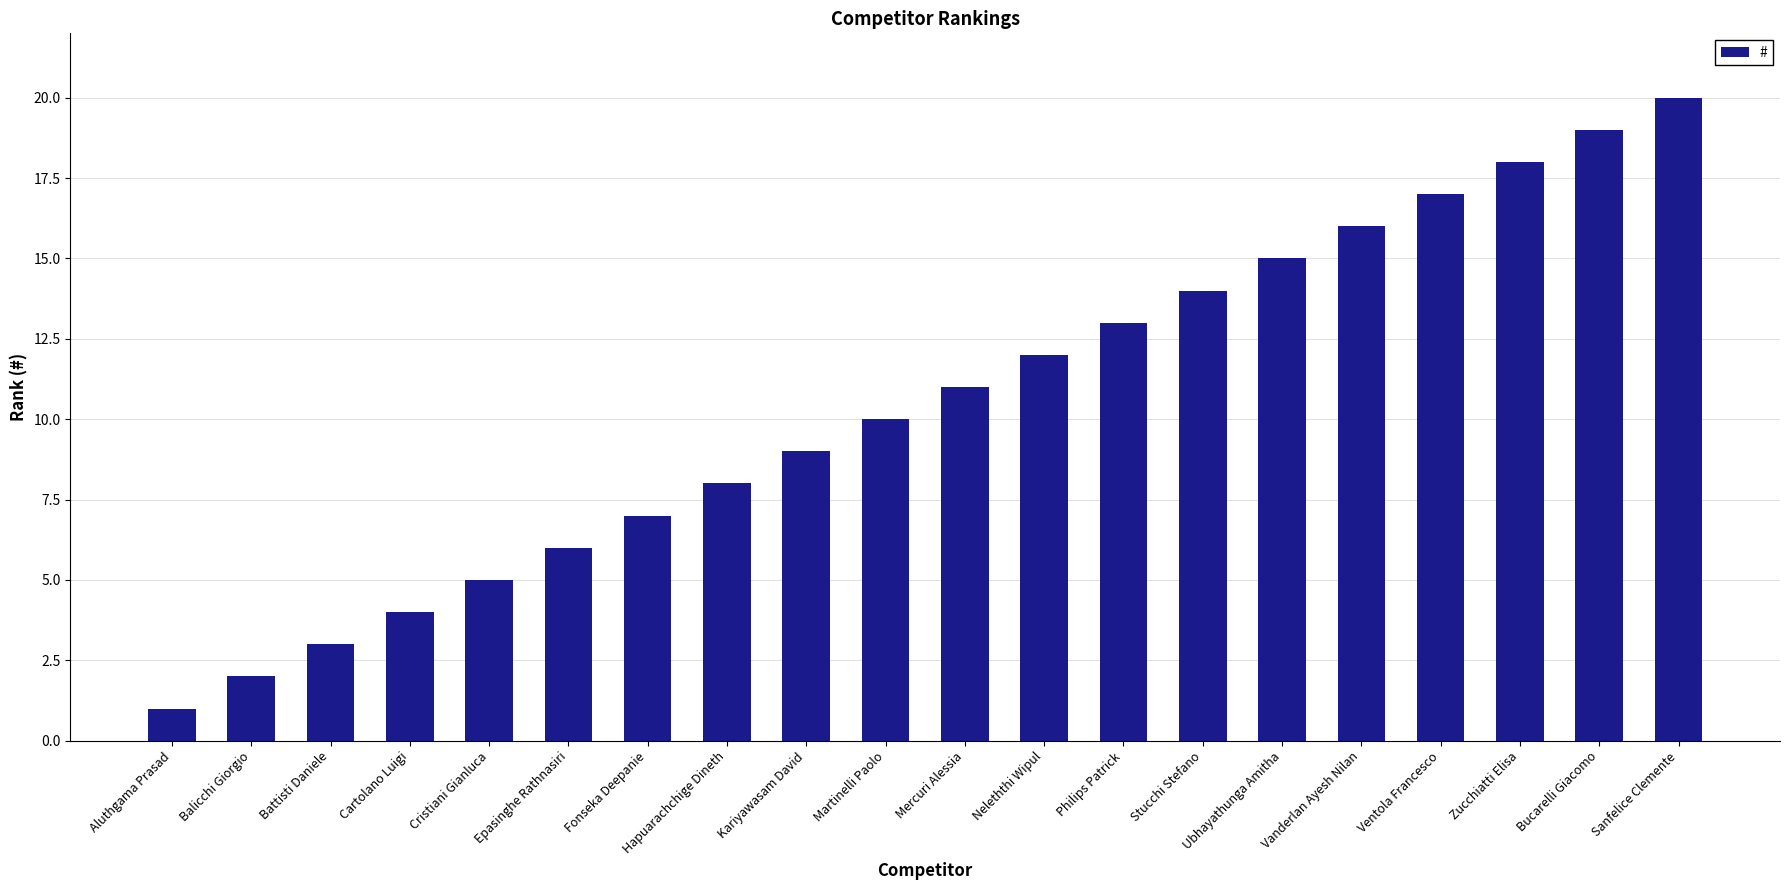

How many series are shown in this chart?

1